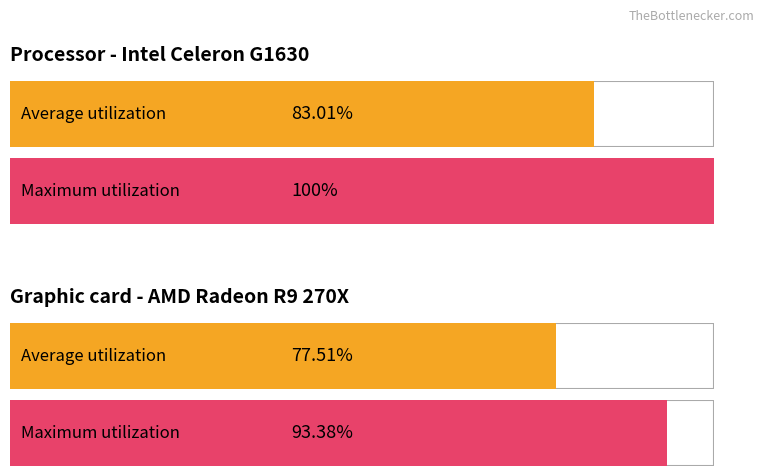

What is the value of the Maximum utilization bar at the 2nd from the left?

93.4